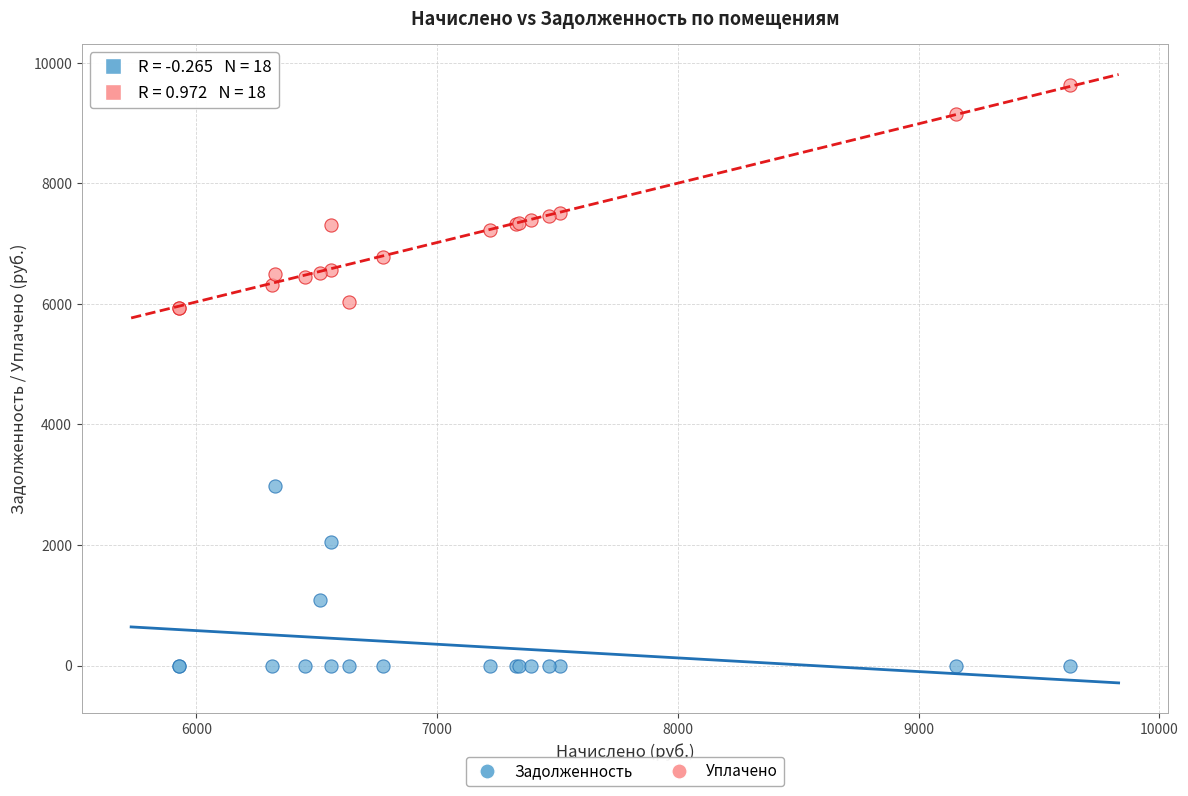

Which series has the widest spread of Y values?

Уплачено